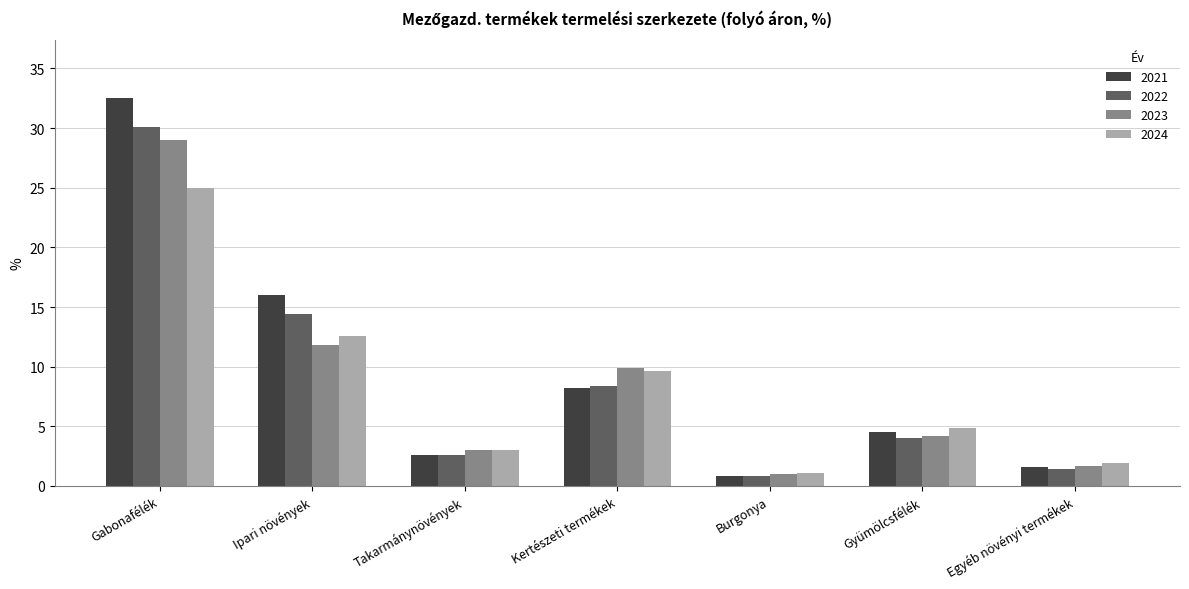

What is the total value across all series at Gyümölcsfélék?

17.6